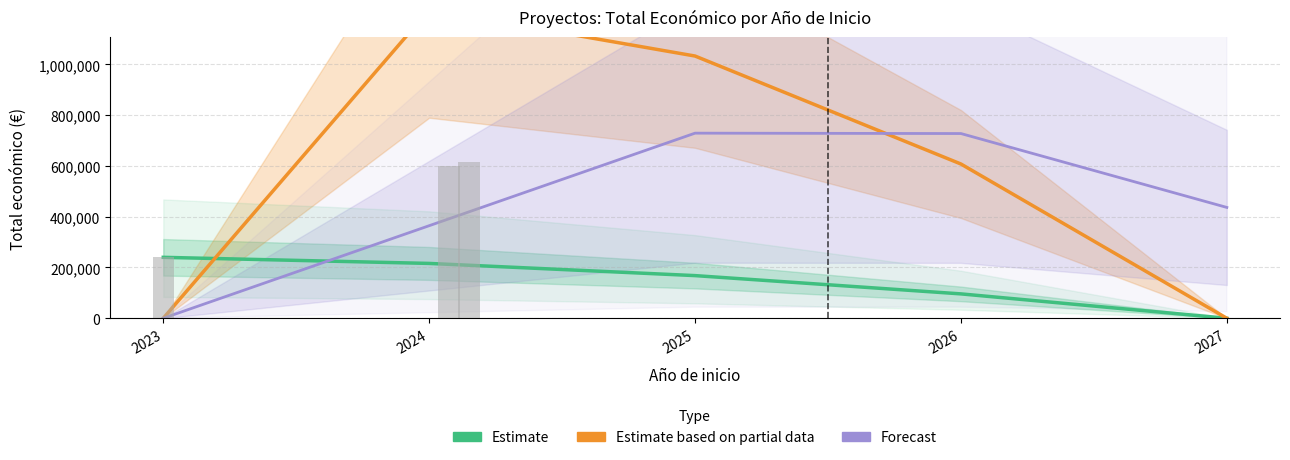

Reading right to left, transcribe all the data shown in this chart.

Estimate: 0.0	96000.0	168000.0	216000.0	240000.0
Estimate based on partial data: 0.0	607577.0	1032880.9	1215154.0	0.0
Forecast: 436546.2	727577.0	729092.4	364546.2	0.0